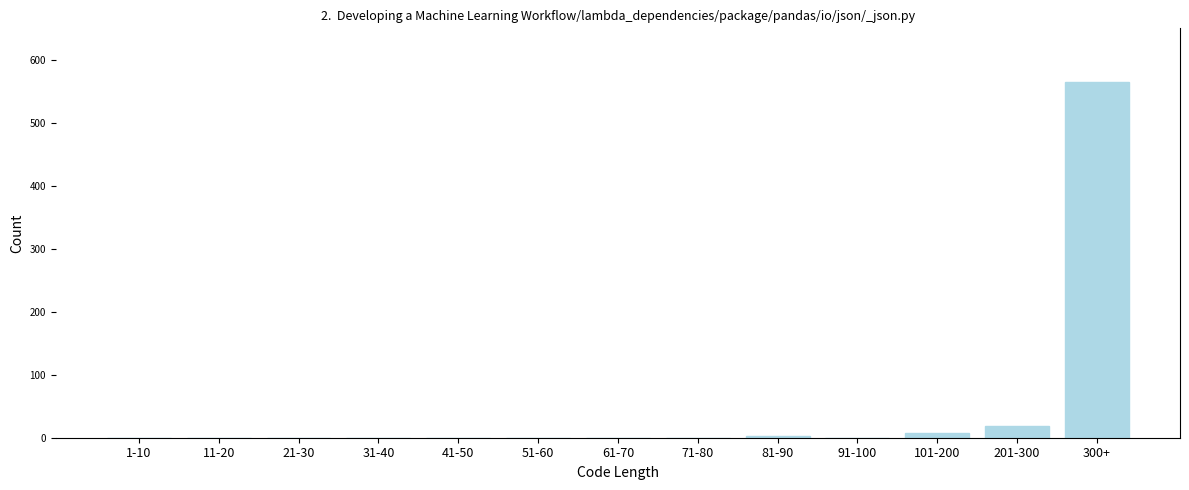

What is the sum of all values?

594